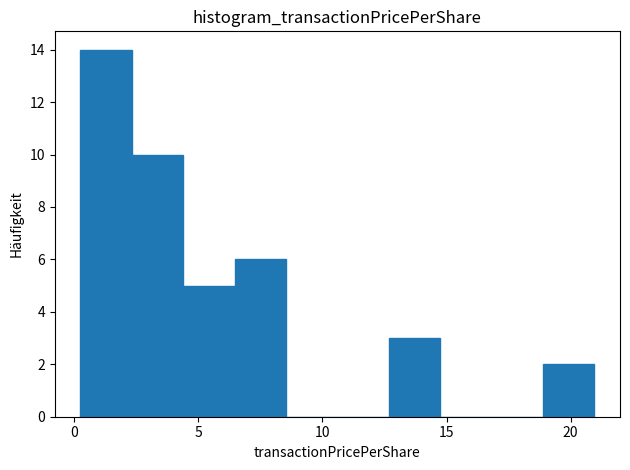

Reading left to right, list every bar in this chart as the range it spans on the x-axis followed by its height. Neither the bar edges nor the heights are printed on the chart, so give them approximately, as read against the axes.

0.5 to 2.5: 14
2.5 to 4.5: 10
4.5 to 6.5: 5
6.5 to 8.5: 6
8.5 to 10.5: 0
10.5 to 12.5: 0
12.5 to 14.5: 3
14.5 to 17.0: 0
17.0 to 19.0: 0
19.0 to 21.0: 2